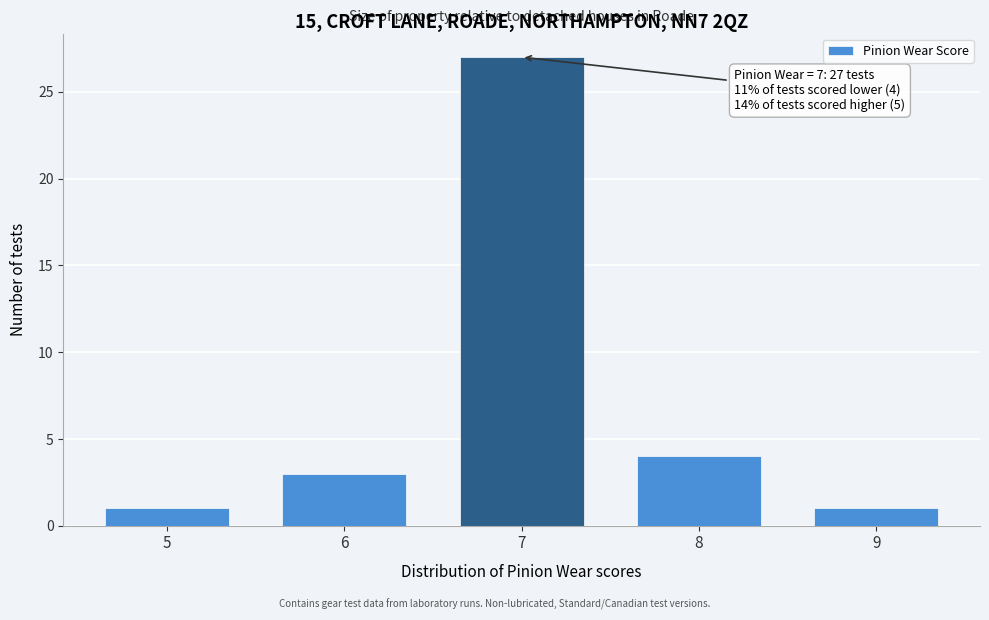

Reading left to right, what are all the values shown in this chart?

5=1	6=3	7=27	8=4	9=1